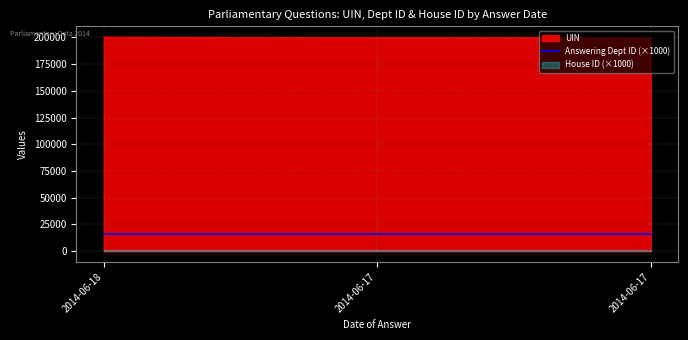

Is it true that UIN equals 199928 at 2014-06-17?

True